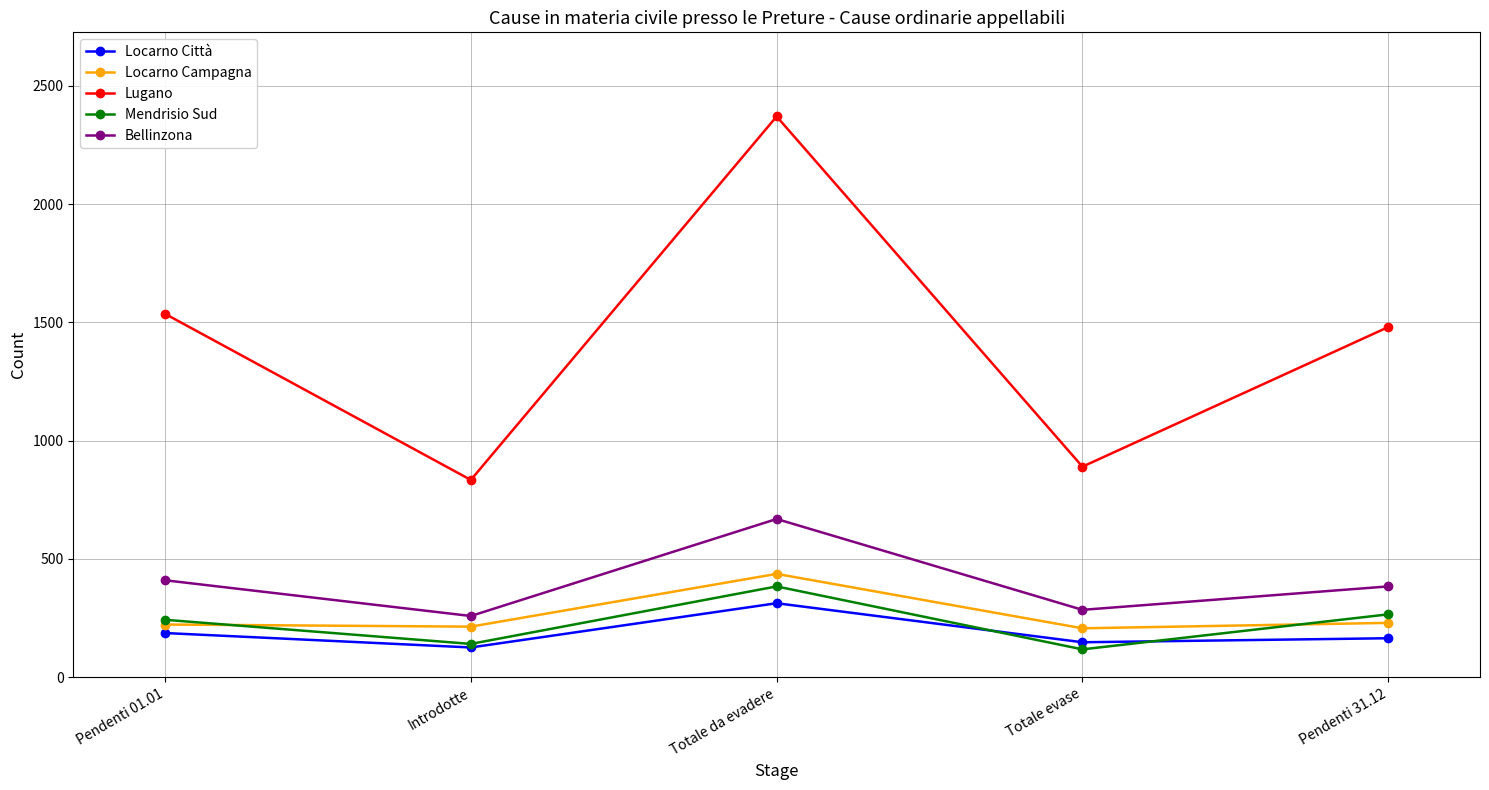

What is the value of the Locarno Campagna point at the 4th from the left?

207